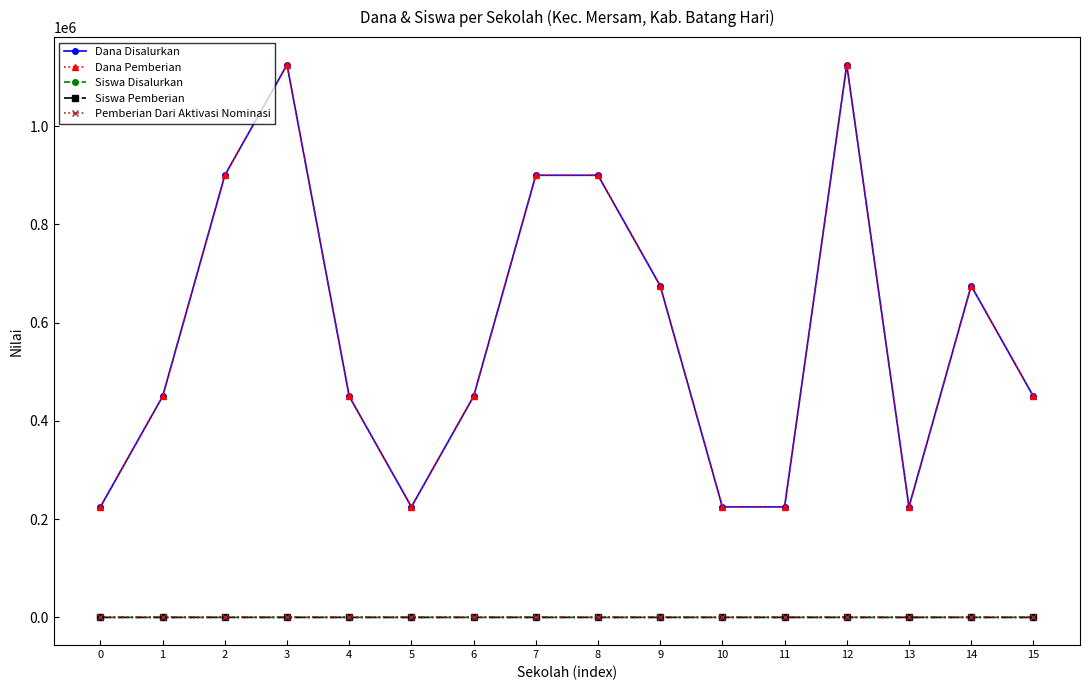

Does the chart have visible grid lines?

No